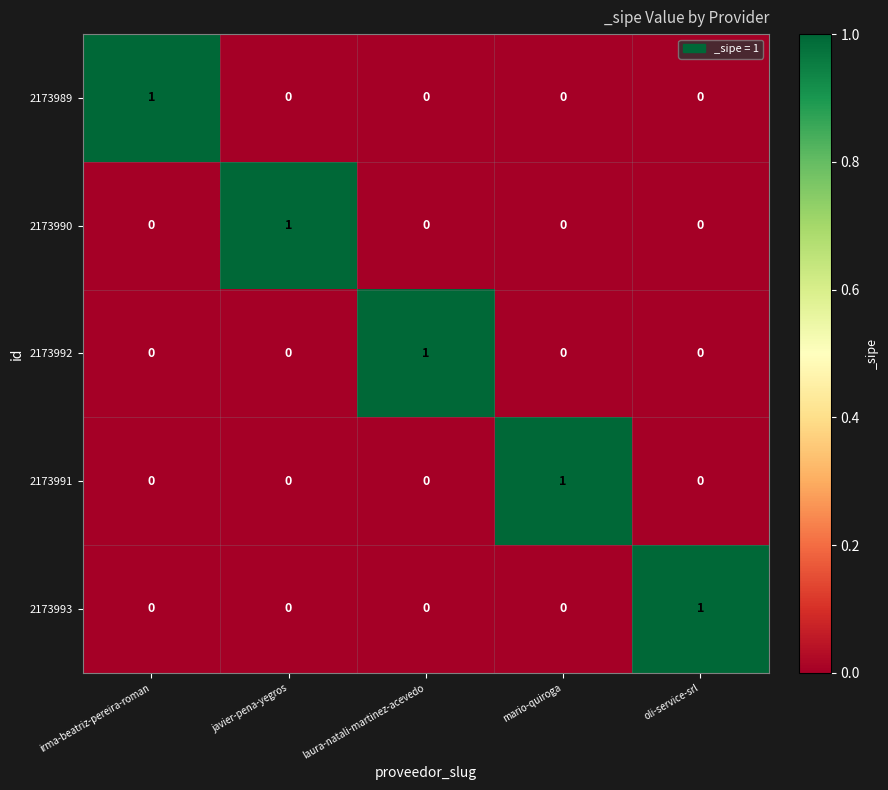

True or false: 2173993 has a value of 1 at javier-pena-yegros.

False